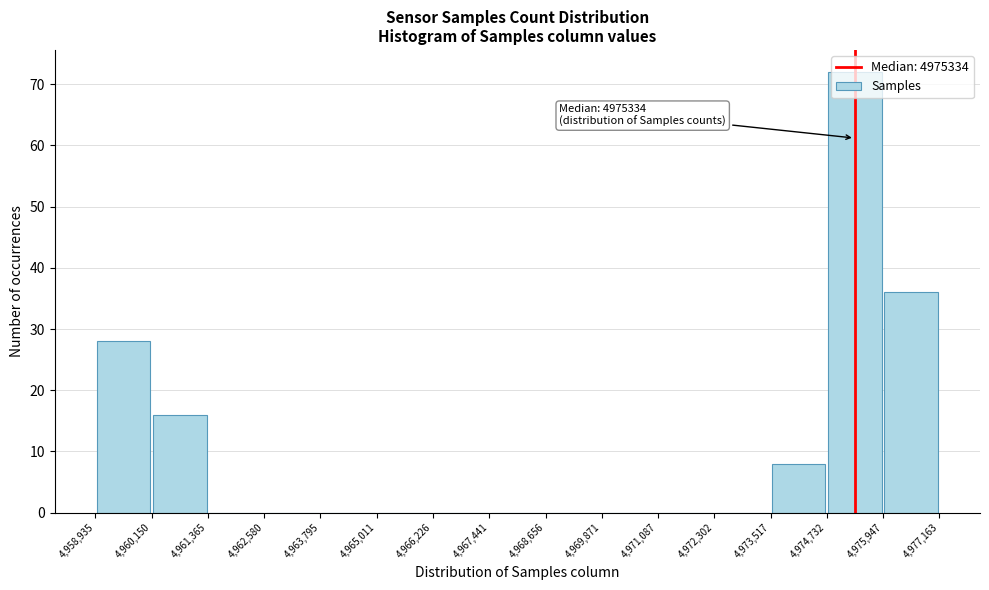

Which range on the x-axis has the tallest bar?

4,974,732 to 4,975,947